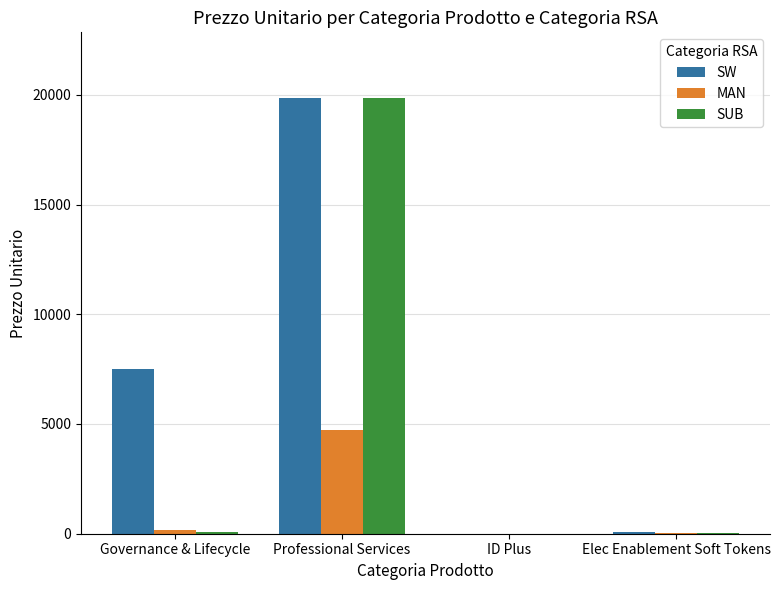

Does the chart contain stacked bars?

No